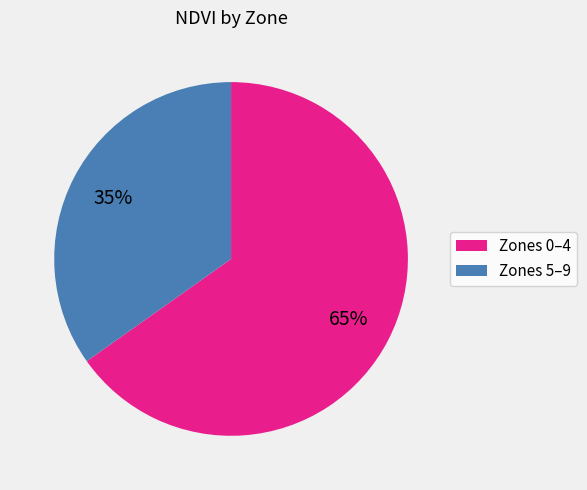

Is there a majority slice in this chart?

Yes